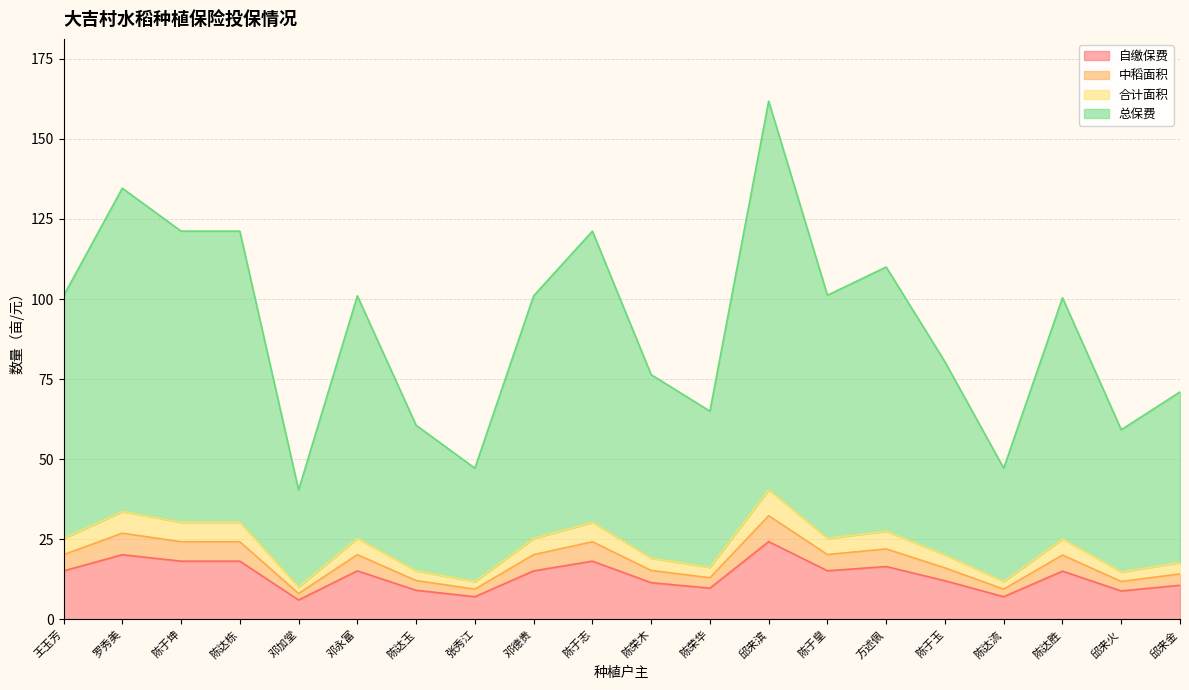

Where is 自缴保费 nearest to the value 15?

陈达胜